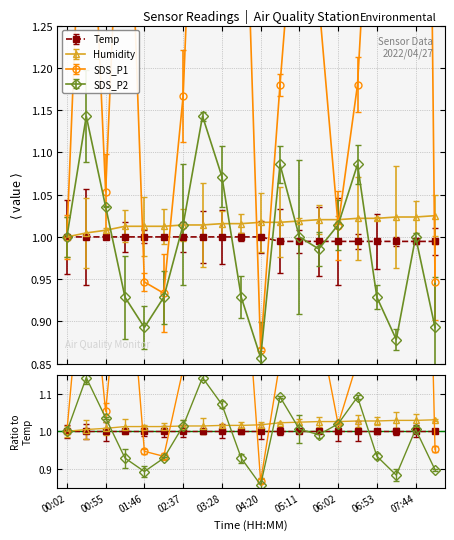

Where do Humidity and SDS_P1 first cross each other?

01:20 and 01:46